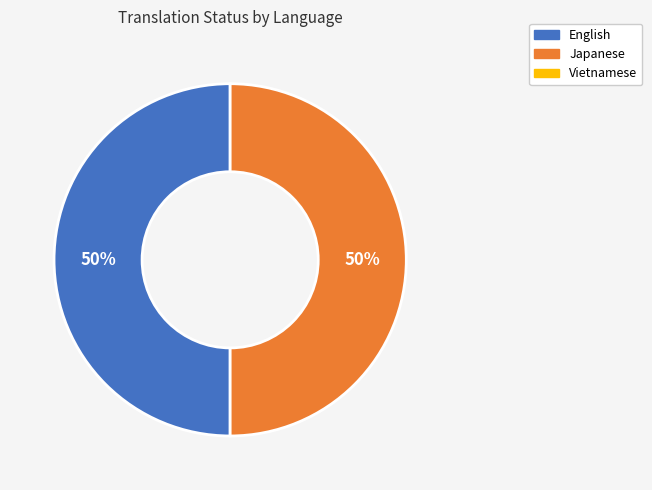

How many segments does this pie chart have?

2